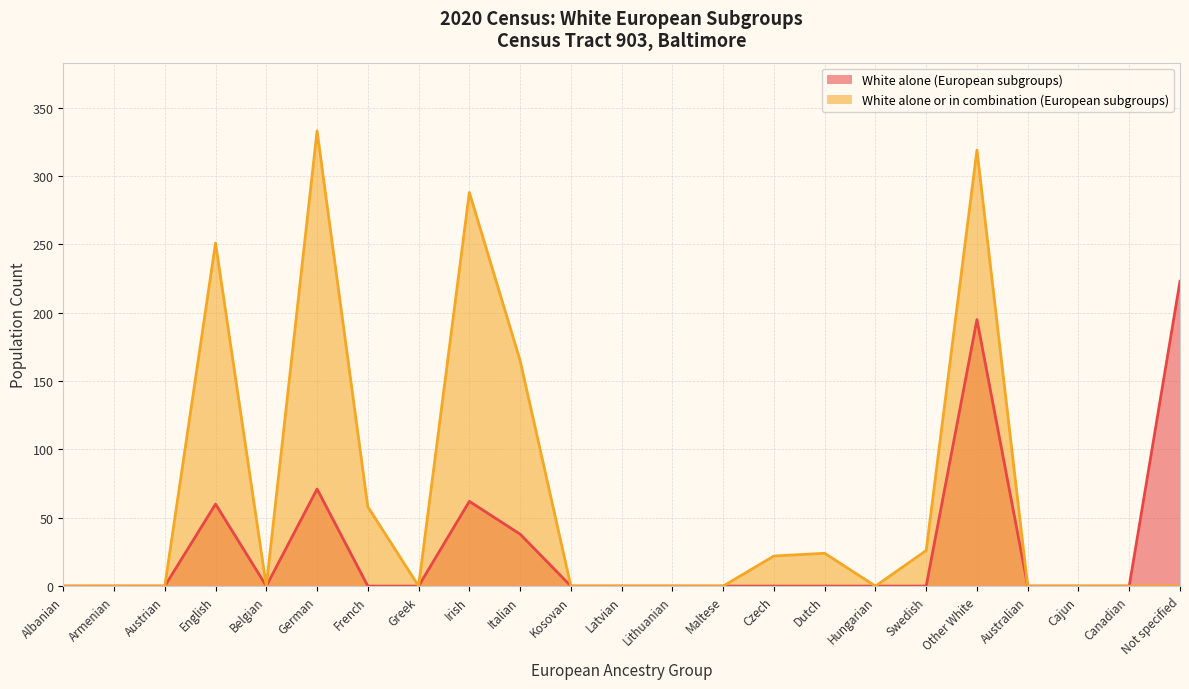

What is the highest value of the White alone (European subgroups) series?

223